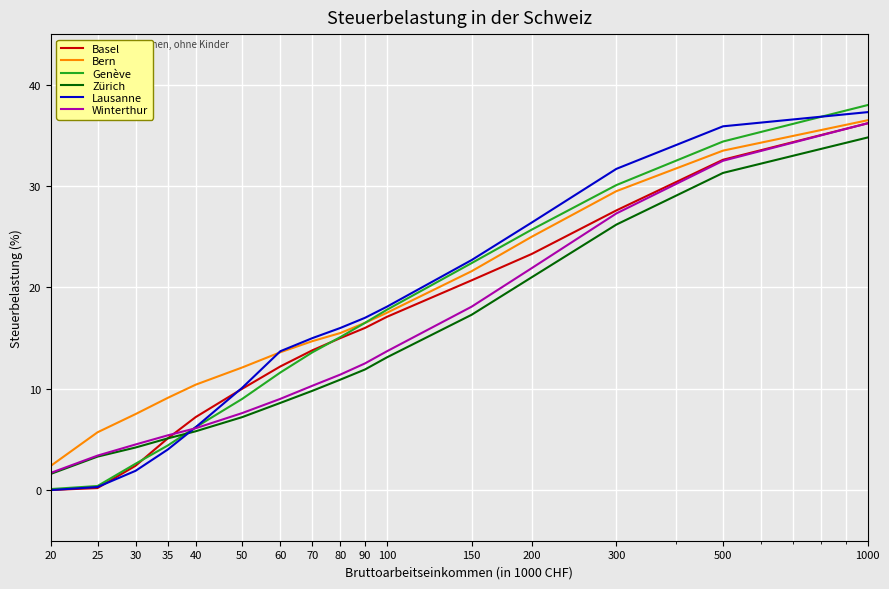

Reading right to left, transcribe all the data shown in this chart.

Basel: 36.2	32.6	27.6	23.3	20.7	17.1	16.0	15.0	13.8	12.2	10.0	7.2	5.1	2.4	0.2	0.0
Bern: 36.5	33.5	29.5	25.0	21.6	17.5	16.5	15.5	14.7	13.6	12.1	10.4	9.1	7.5	5.7	2.4
Genève: 38.0	34.4	30.1	25.7	22.4	17.8	16.5	15.1	13.6	11.6	9.0	6.2	4.4	2.6	0.4	0.1
Zürich: 34.8	31.3	26.2	21.0	17.3	13.1	11.9	10.9	9.8	8.6	7.2	5.8	5.1	4.2	3.3	1.6
Lausanne: 37.3	35.9	31.7	26.4	22.7	18.1	17.0	16.0	15.0	13.7	10.1	6.2	4.0	1.9	0.3	0.0
Winterthur: 36.2	32.5	27.3	21.9	18.1	13.7	12.5	11.4	10.3	9.0	7.6	6.1	5.4	4.5	3.4	1.7